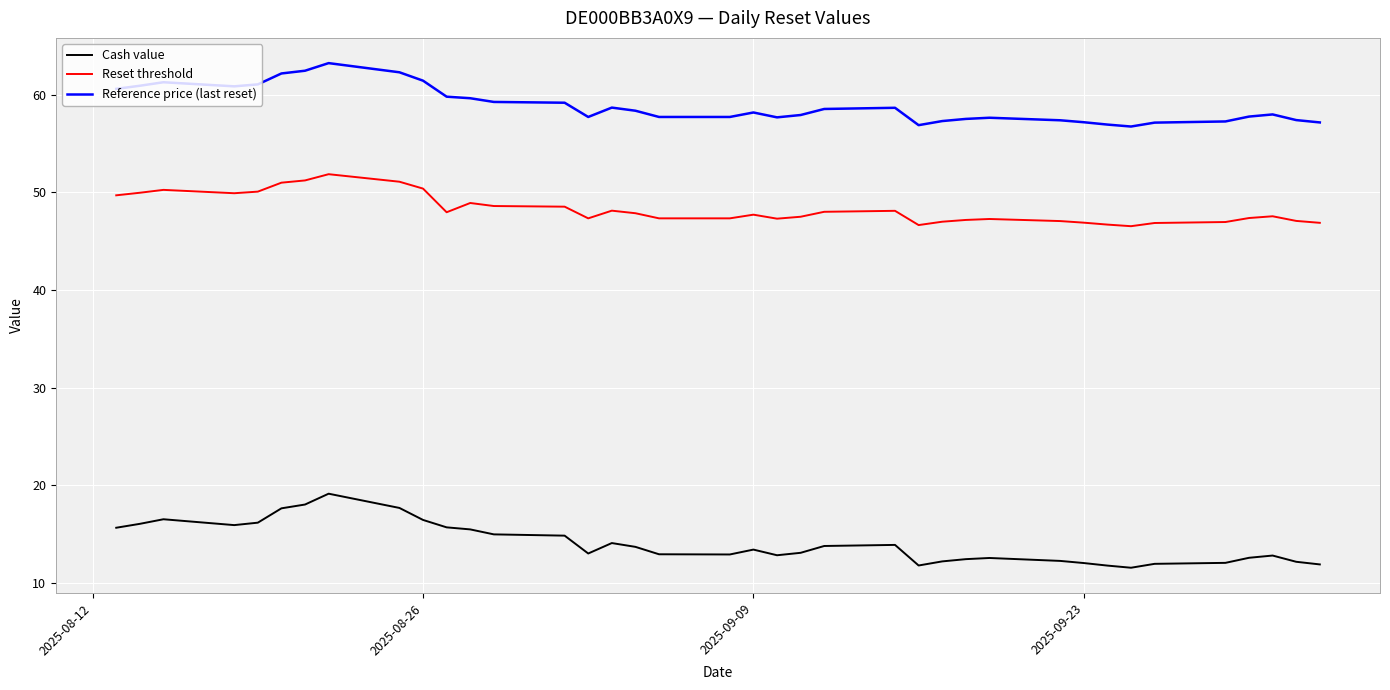

Which series has the largest range (max minus min)?

Cash value